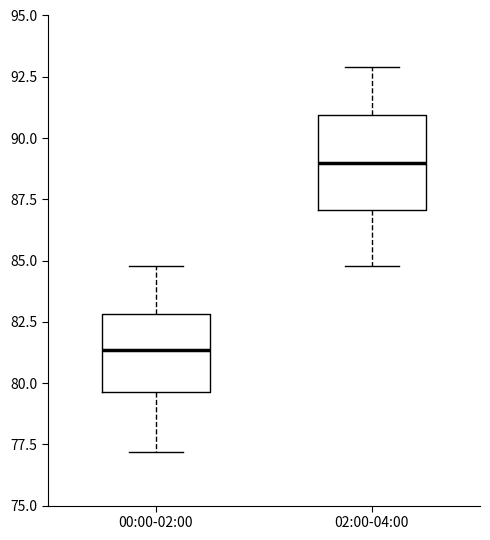

Reading left to right, transcribe this box plot: for each box, give where its median line is, the range the box spans, and where its two whiskers end, as read against the y-axis. The values are not printed on the chart, so give them approximately, as read against the axis.

00:00-02:00: median 81.5, box 79.5 to 83.0, whiskers 77.0 to 85.0
02:00-04:00: median 89.0, box 87.0 to 91.0, whiskers 85.0 to 93.0